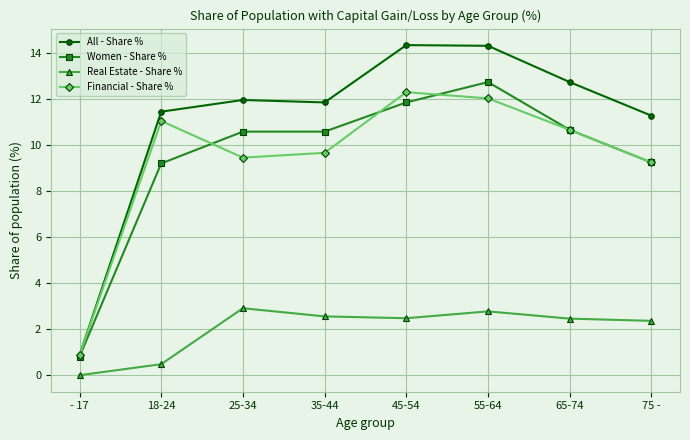

Is it true that Real Estate - Share % equals 2.5 at 65-74?

True